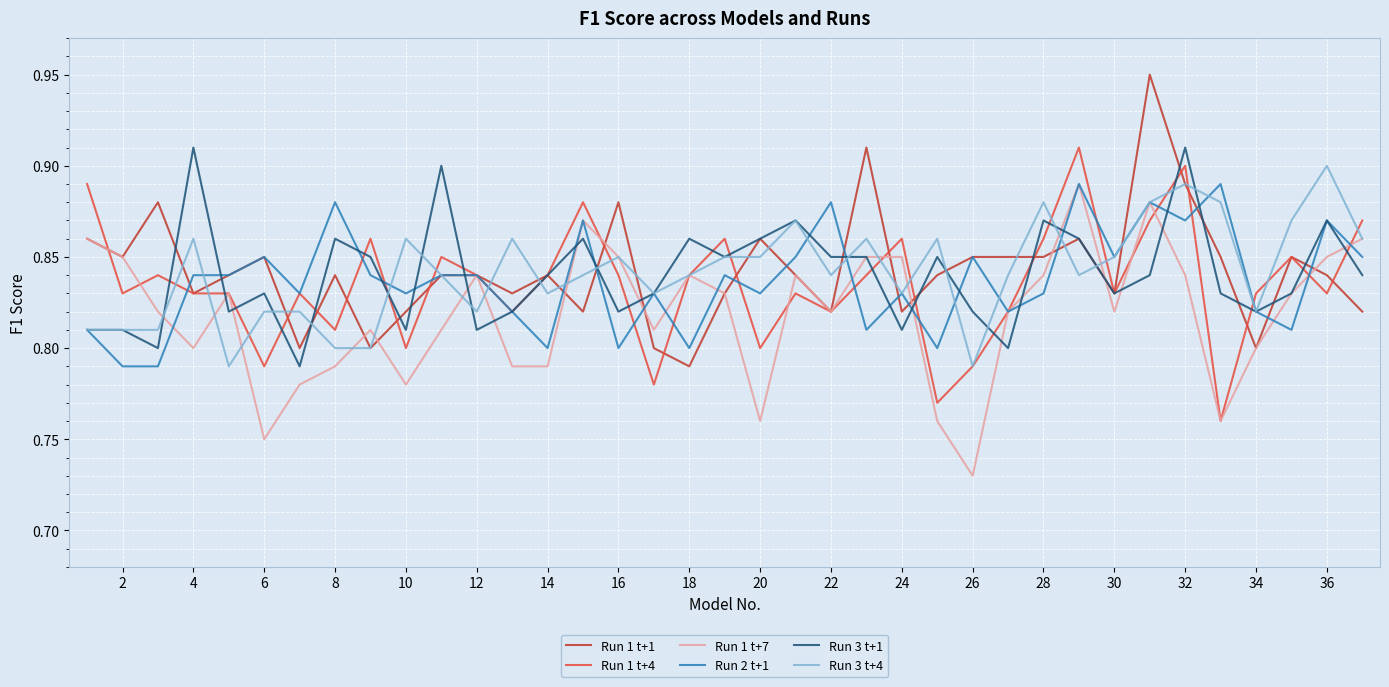

Count the Run 3 t+1 values in the range 0 to 1.

37